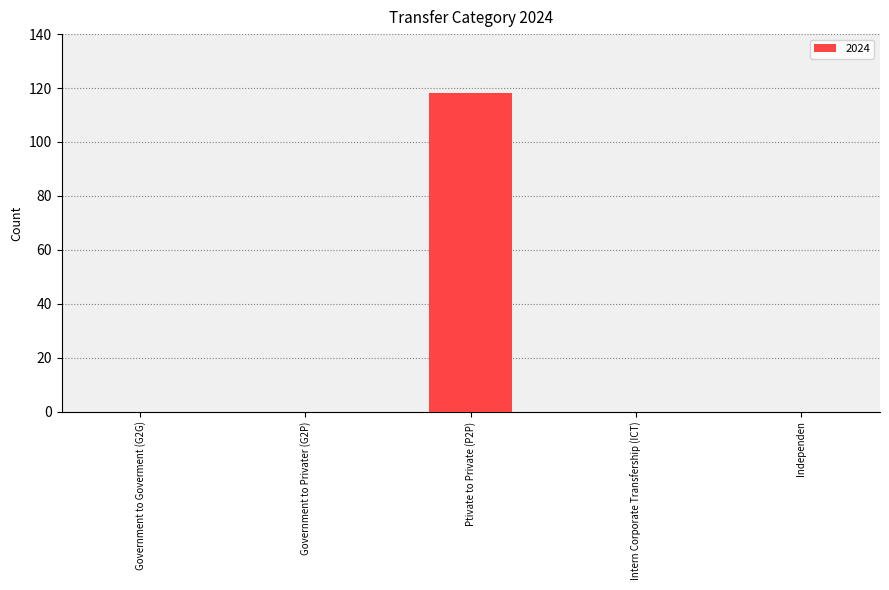

At which category does the chart reach its peak across all series?

Ptivate to Private (P2P)